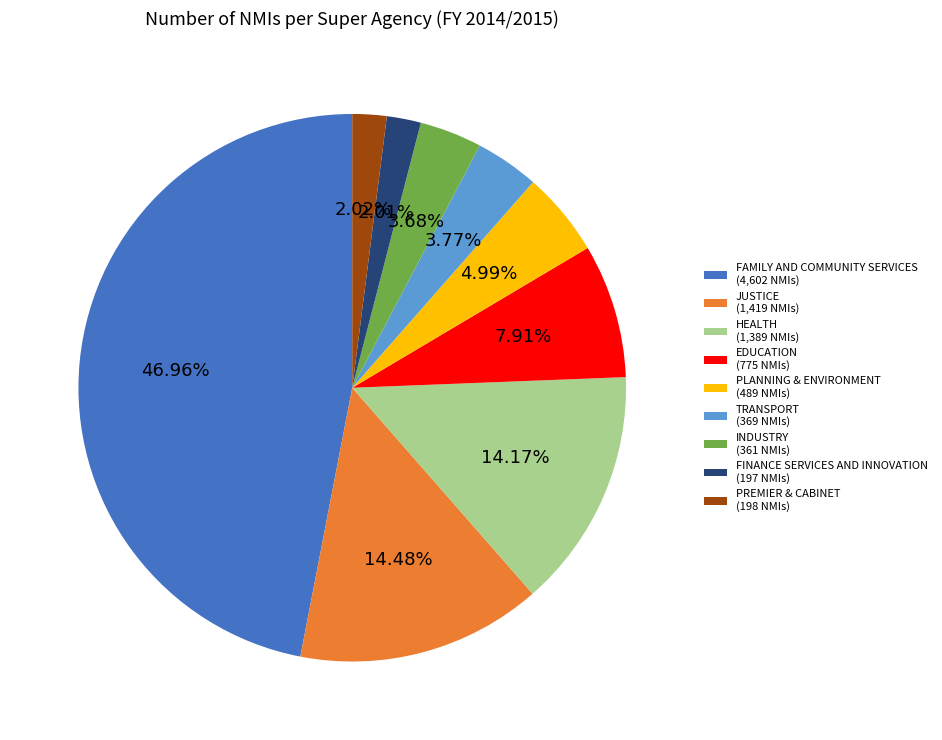

Which category has the biggest portion of the pie?

FAMILY AND COMMUNITY SERVICES